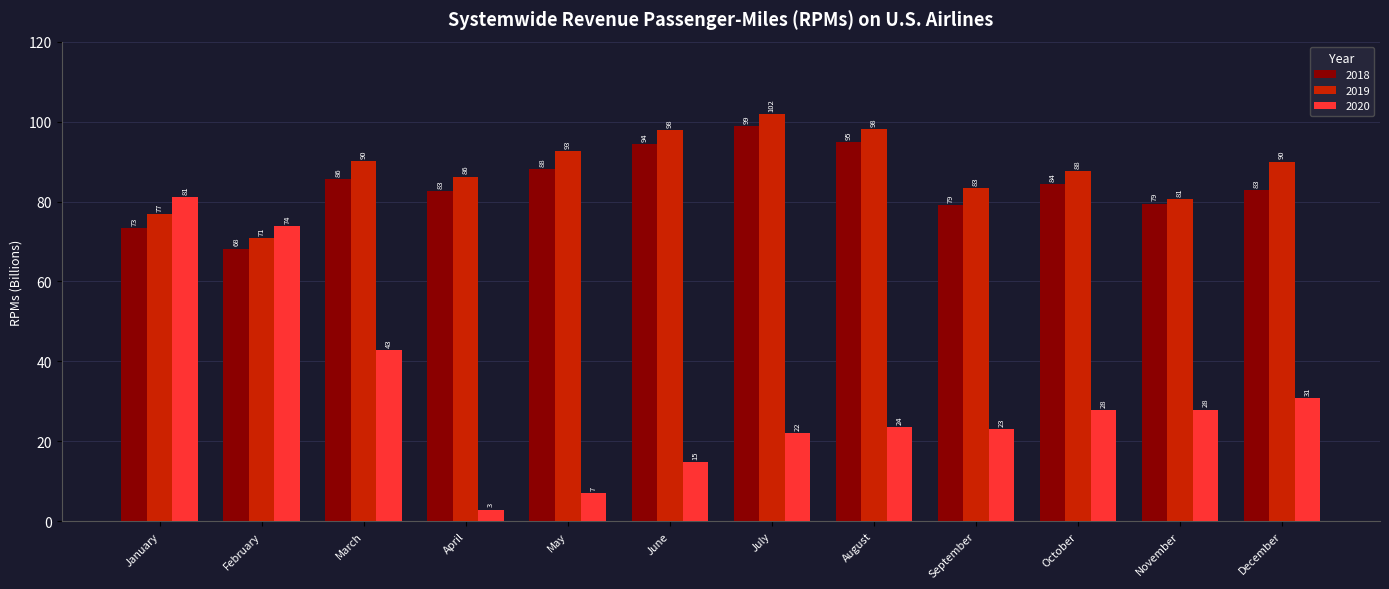

How many groups of bars are there?

12